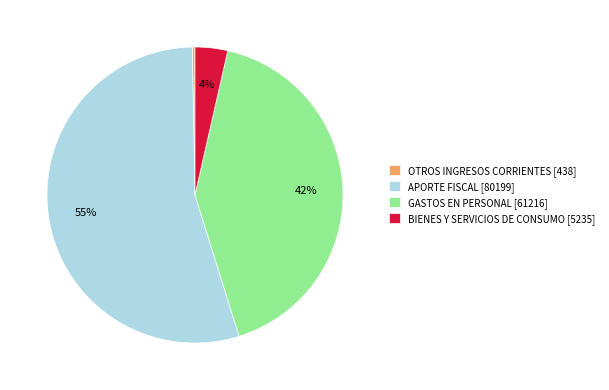

How many slices are in this pie chart?

4